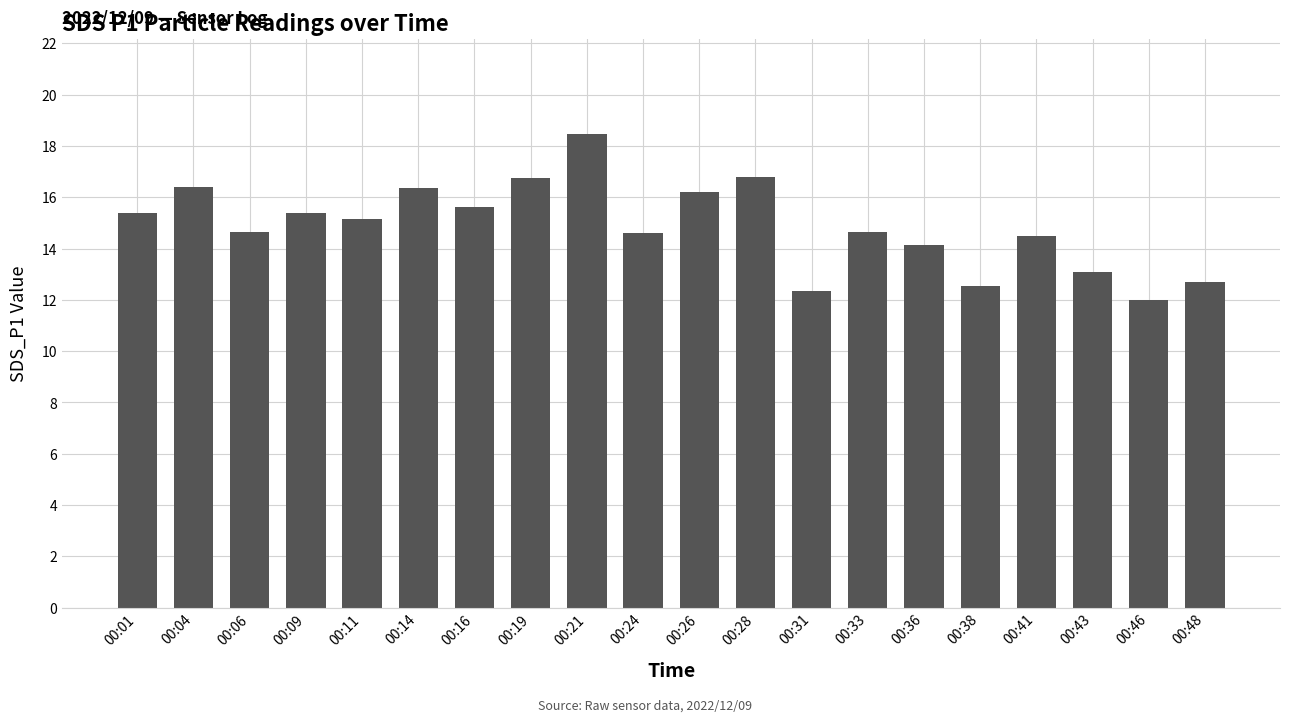

What is the minimum value shown in the chart?

12.0